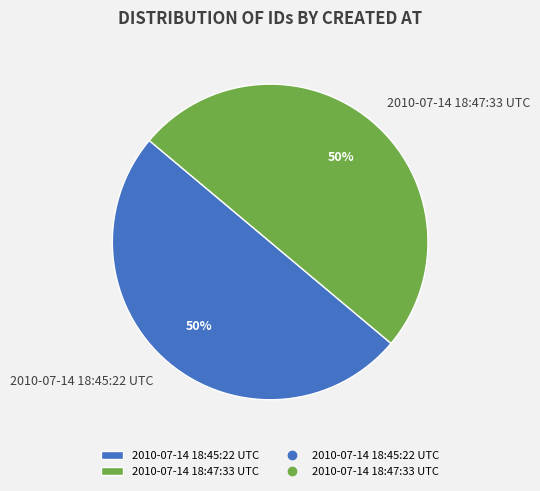

Is the sum of 2010-07-14 18:47:33 UTC and 2010-07-14 18:45:22 UTC greater than half?

Yes